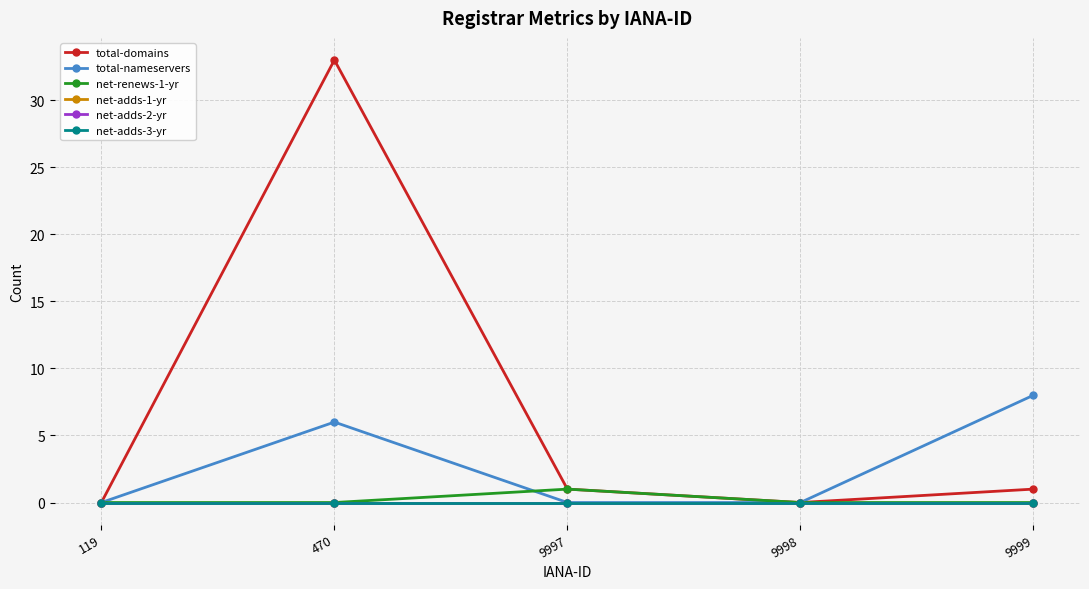

Does the chart have visible grid lines?

Yes